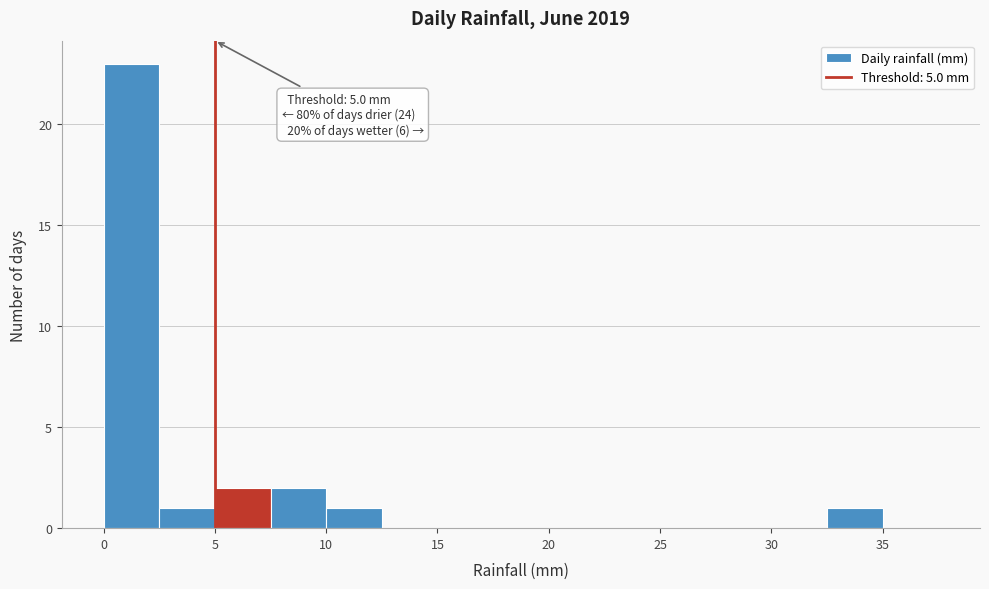

Over which range of the x-axis is the bar tallest?

0.0 to 2.5